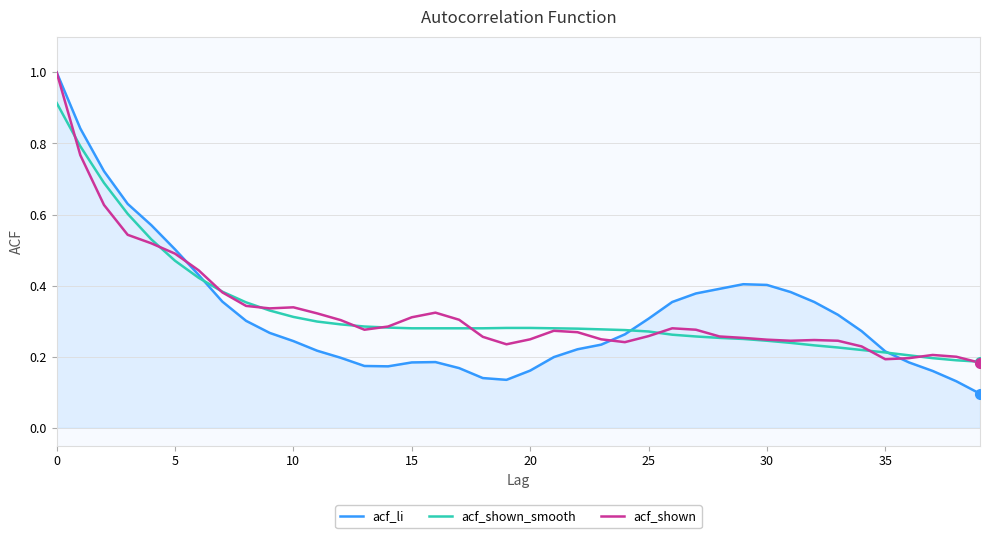

Does the chart have visible grid lines?

Yes